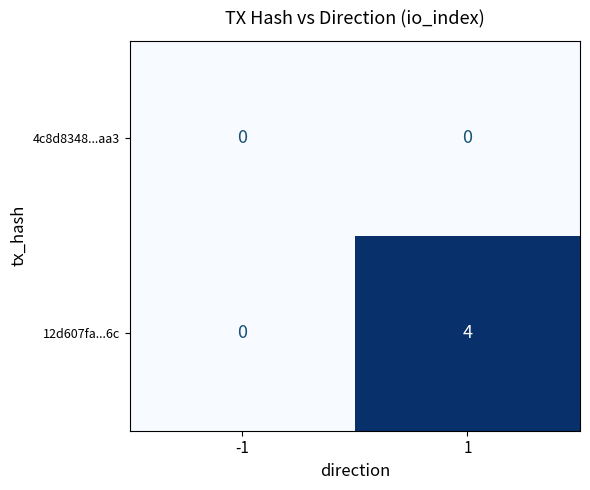

At how many categories does at least one series exceed 3?

1